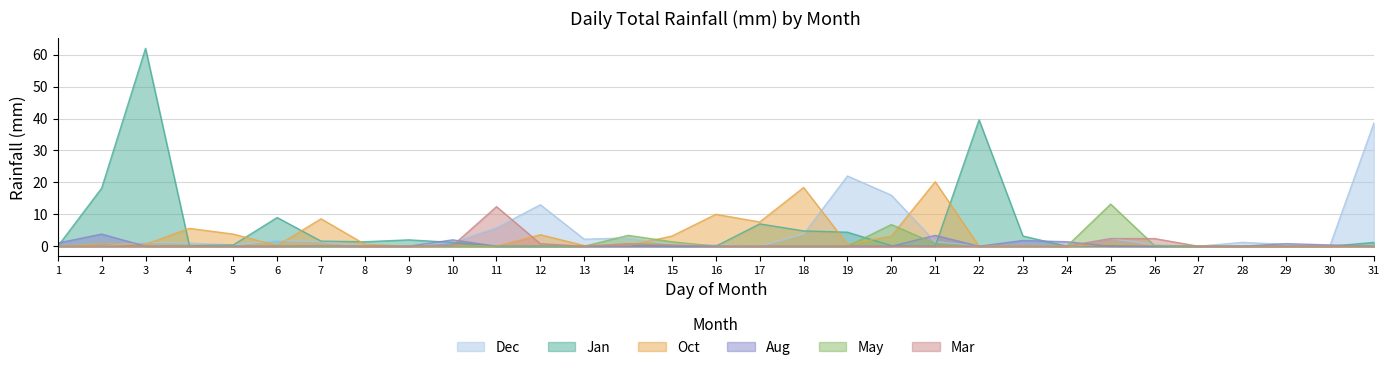

Which category has the lowest value in the Dec series?

1